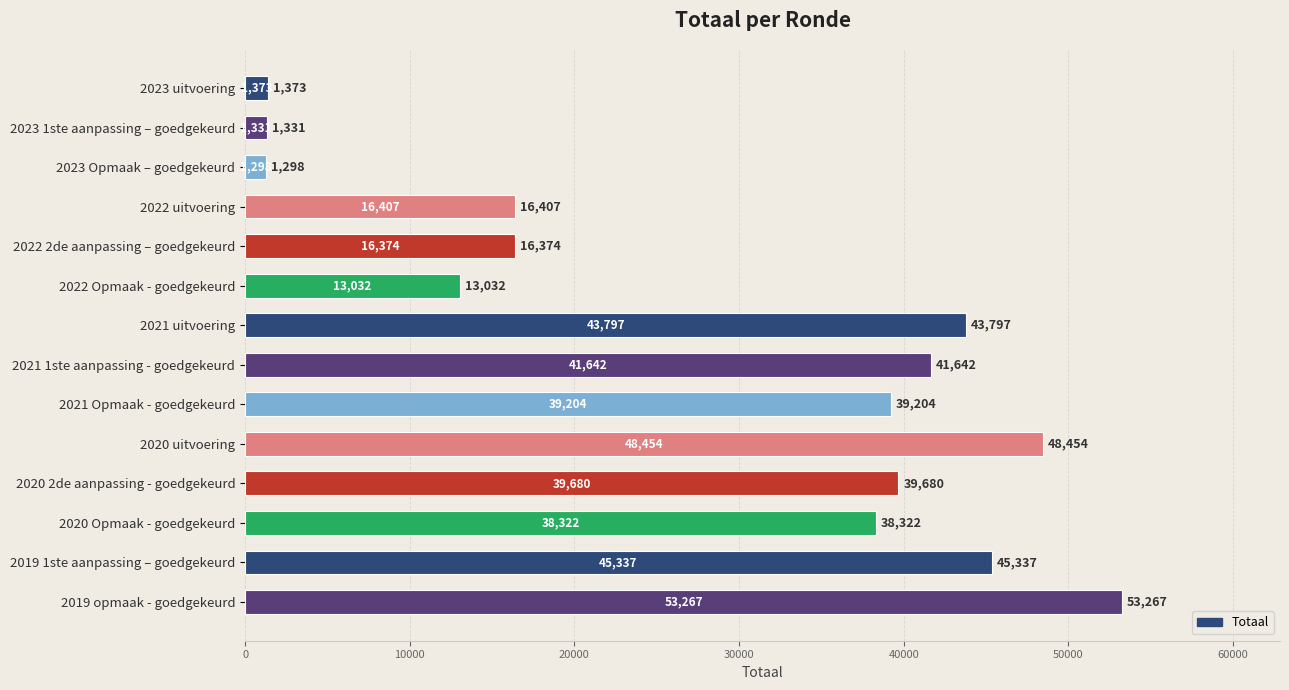

What is the difference between the second highest and second lowest values?

47123